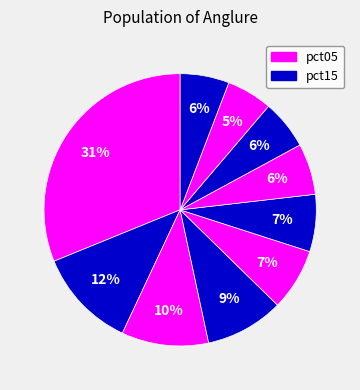

Which category has the biggest portion of the pie?

pct05